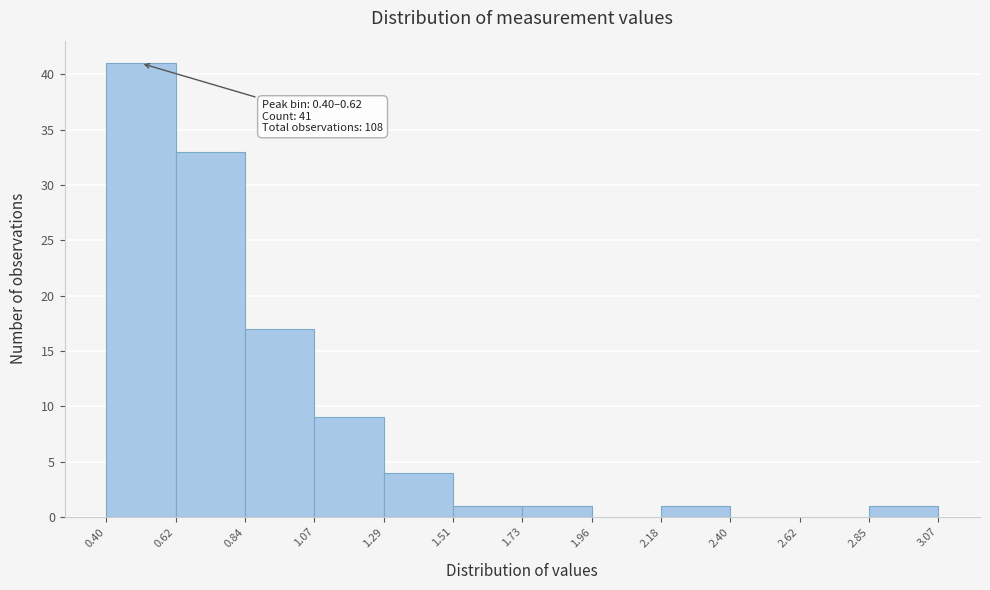

Over which range of the x-axis is the bar tallest?

0.40 to 0.62